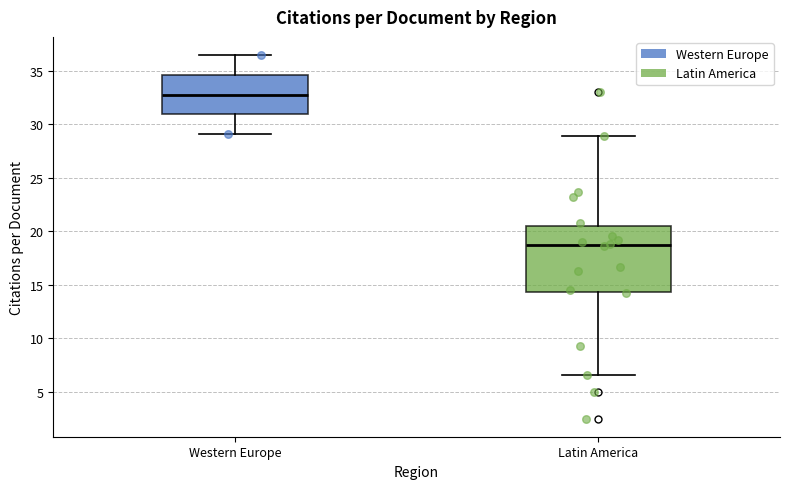

Which box is the tallest, from its lower edge to its upper edge?

Latin America